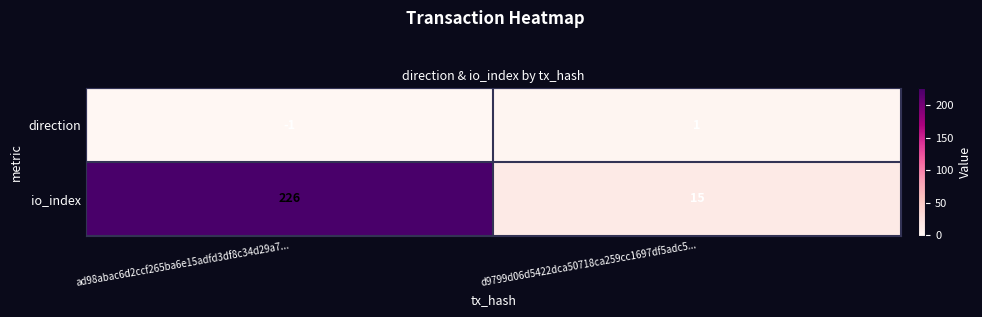

Reading left to right, extract all data points from this chart.

direction: -1	1
io_index: 226	15